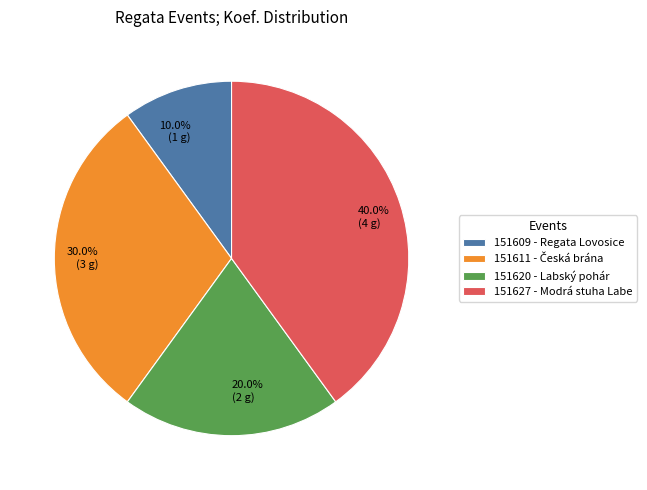

Count the number of slices in the pie.

4